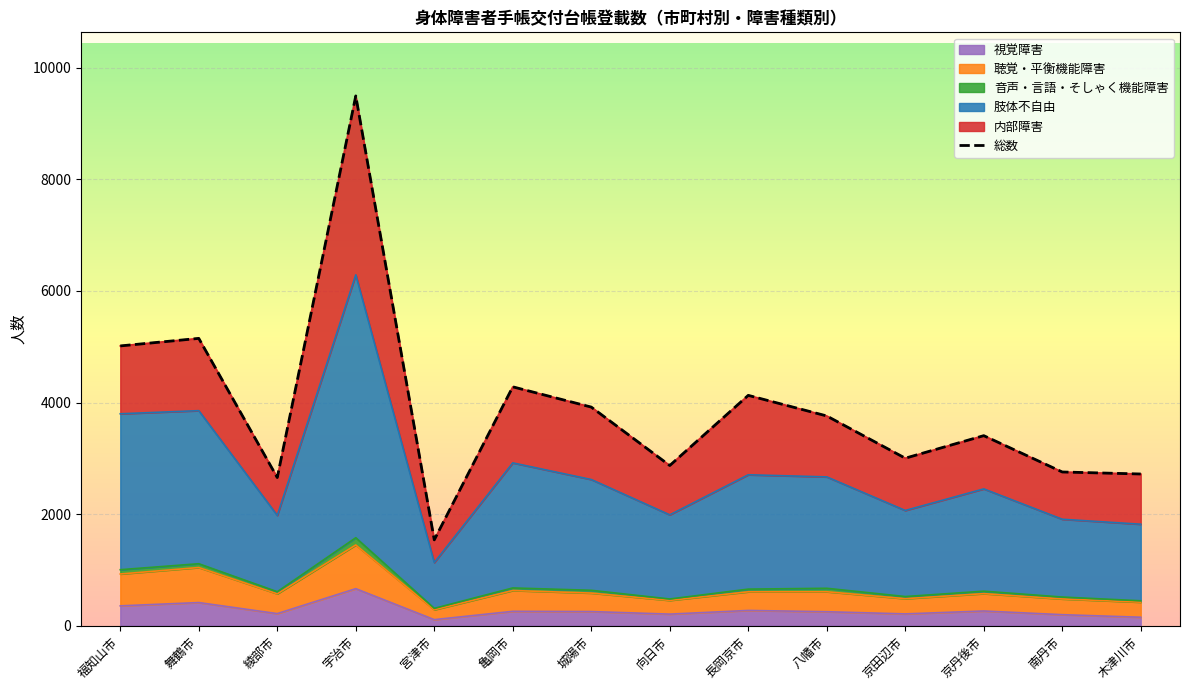

Which category has the highest value in the 視覚障害 series?

宇治市